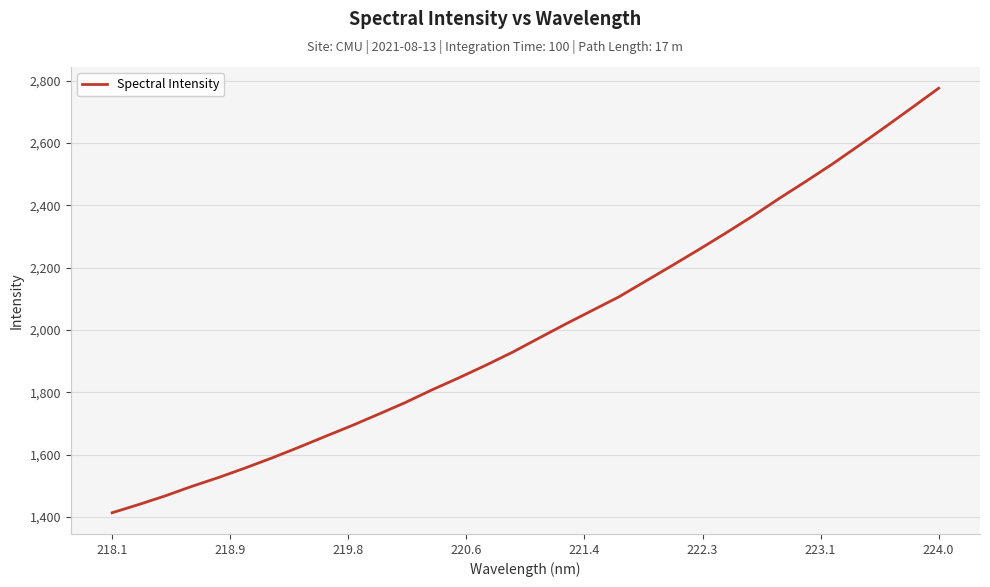

How many series are shown in this chart?

1